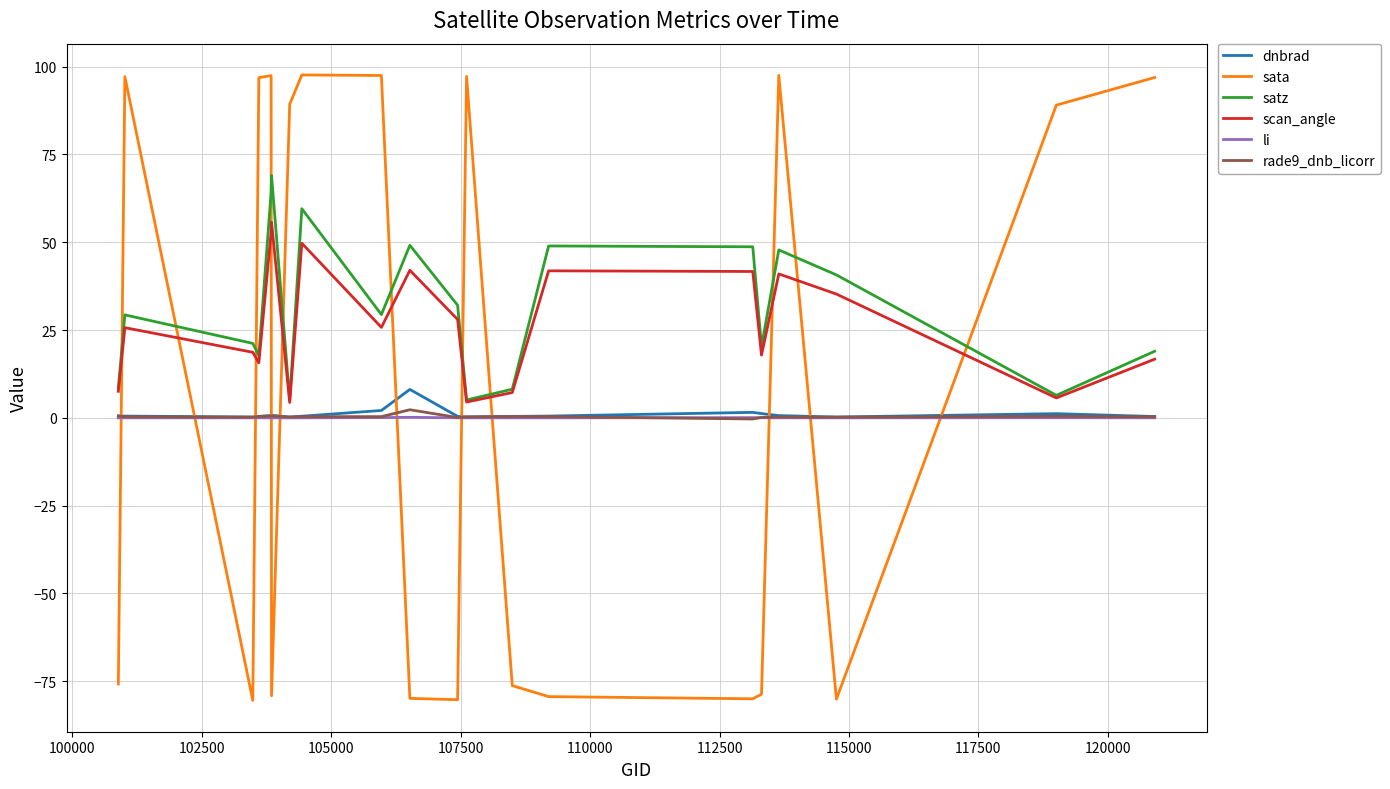

Which series has the largest range (max minus min)?

sata